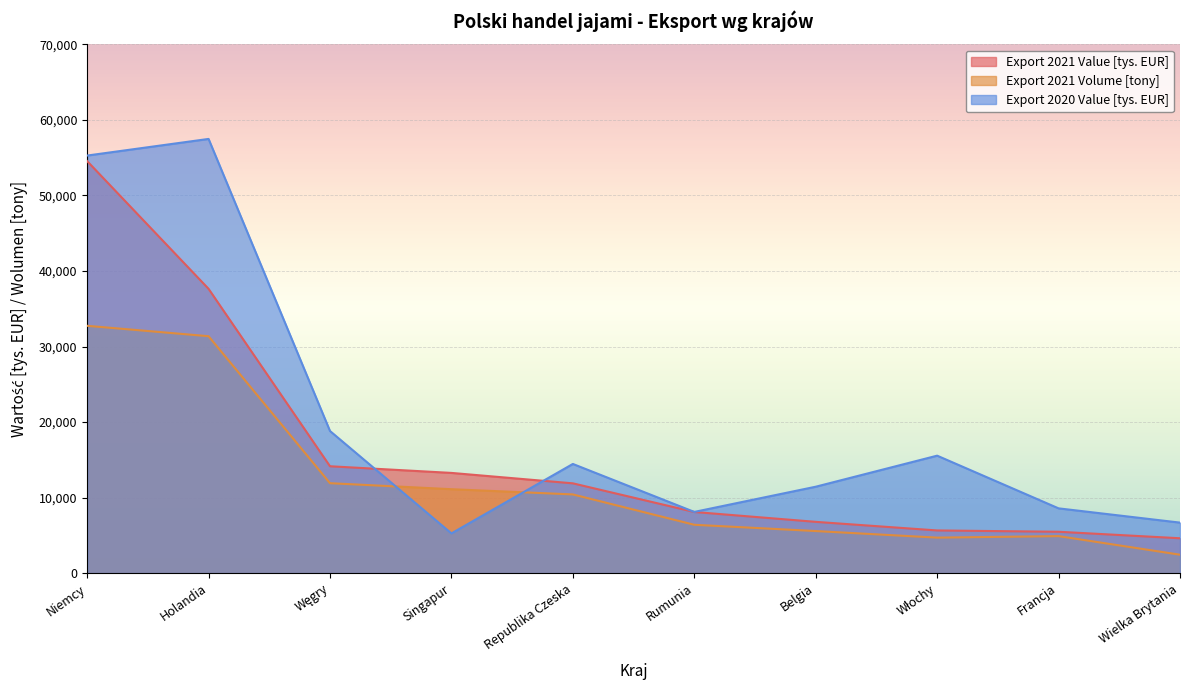

How many lines are shown in the chart?

3